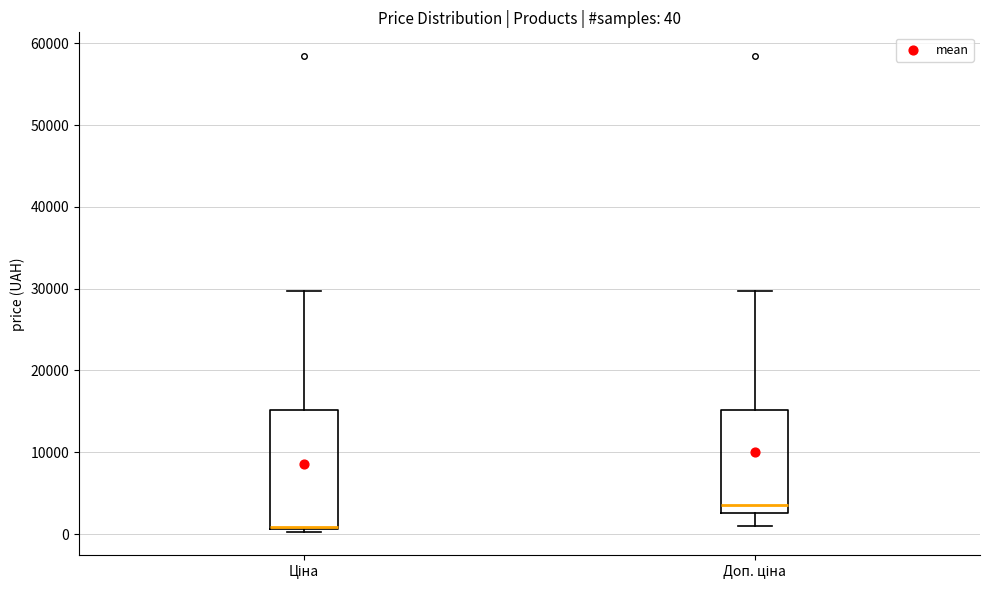

Comparing the boxes themselves (not the whiskers), which one is the tallest?

Ціна